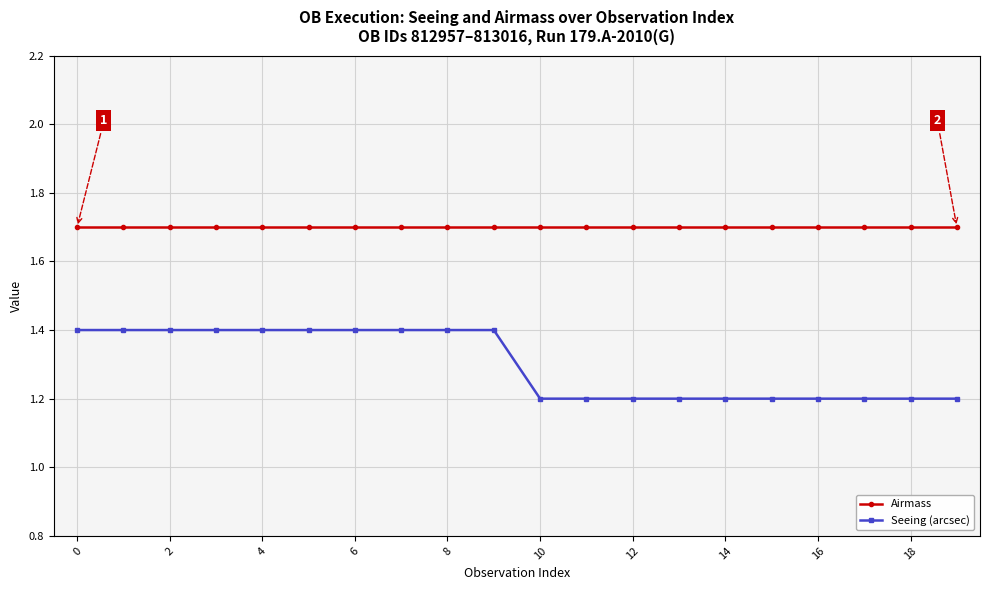

What is the maximum value shown in the chart?

1.7